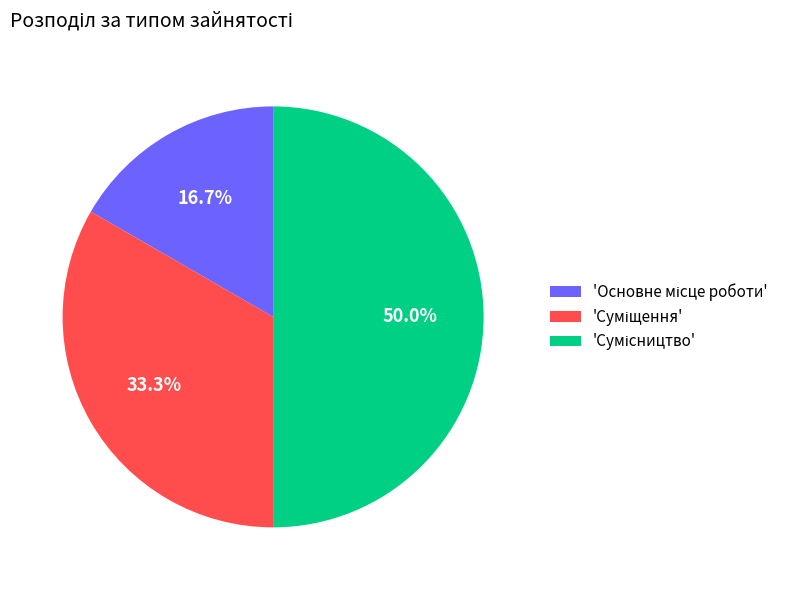

How many slices are in this pie chart?

3